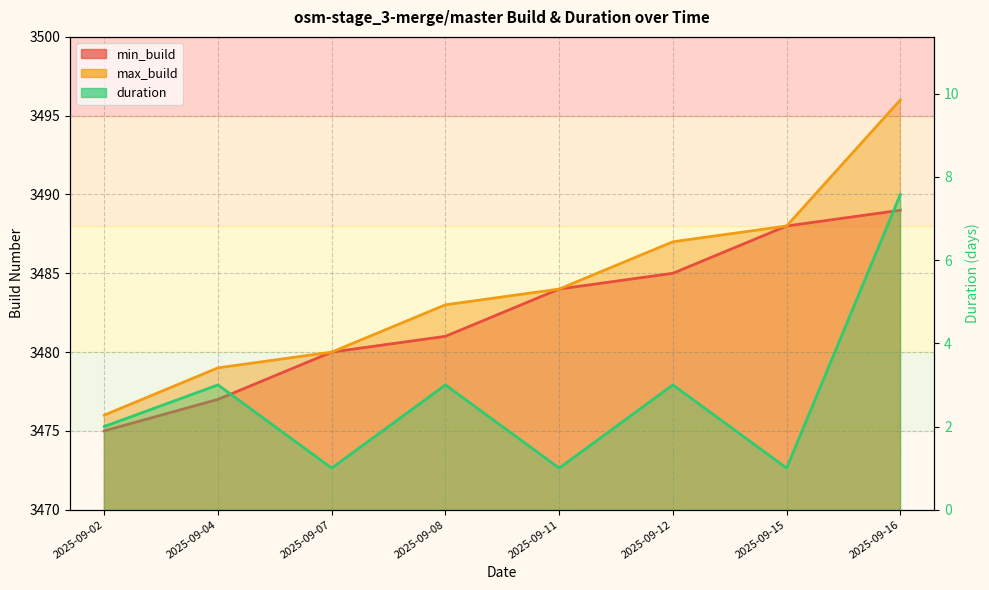

Between 2025-09-08 and 2025-09-02, which is larger?

2025-09-08